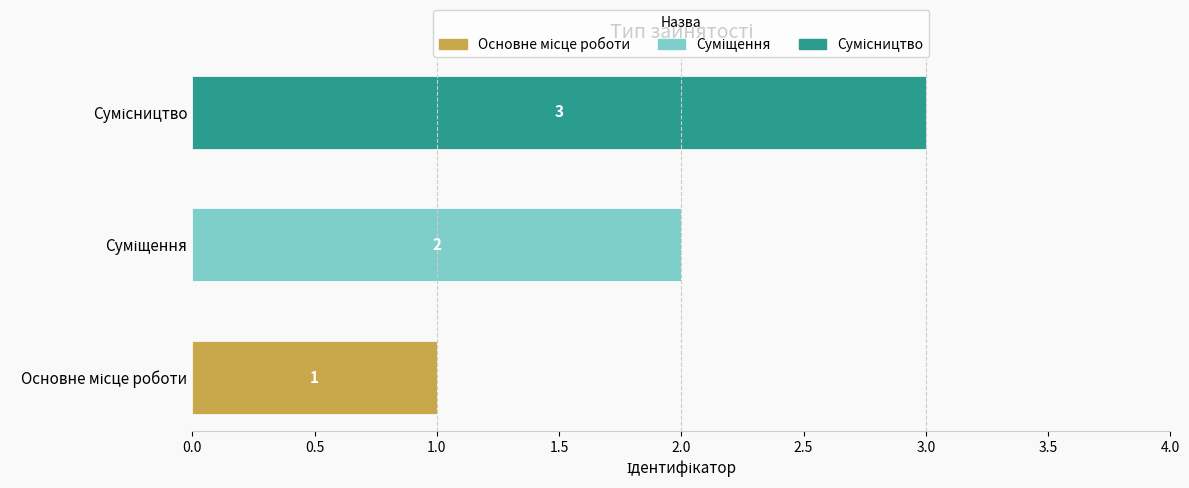

At how many categories does at least one series exceed 1?

2